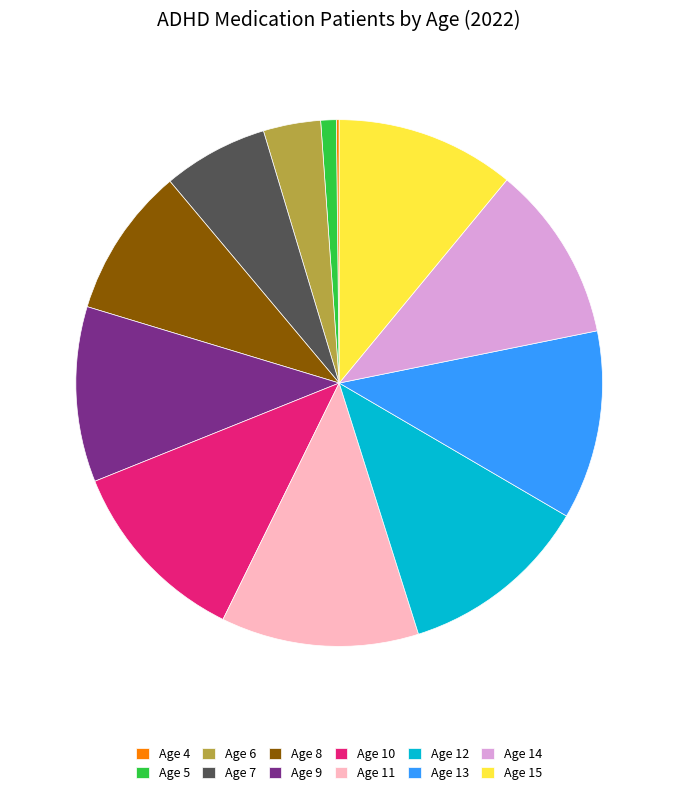

Approximately how many times larger is the value at Age 9 compared to Age 13?

0.9